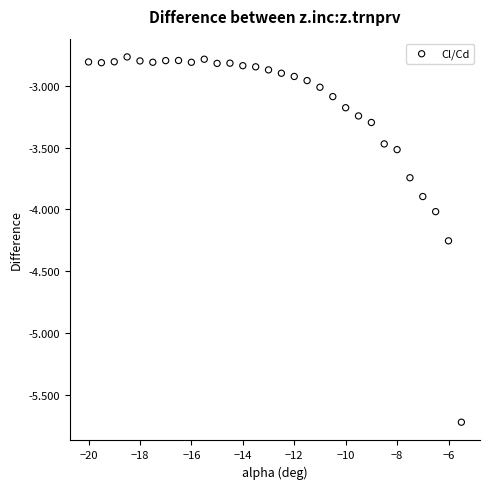

What is the range of X values (max minus min)?

14.5